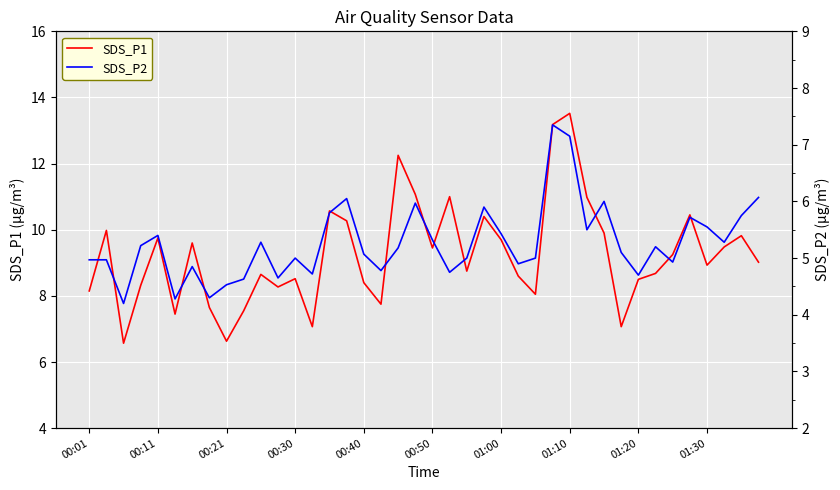

List the series in order of their overall mean, highest first.

SDS_P1, SDS_P2